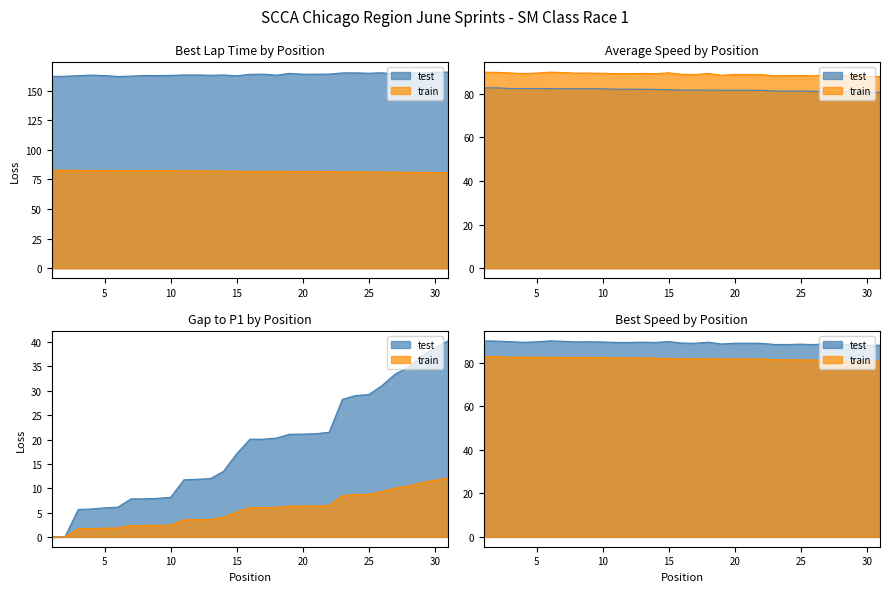

In Best Lap time, how many points are higher than both neighbors (excluding endpoints)?

9